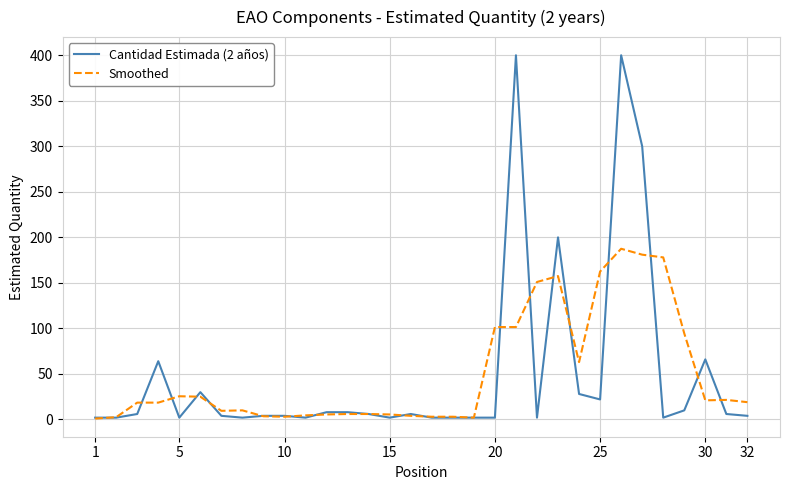

What is the average value of the Cantidad Estimada (2 años) series?

50.0